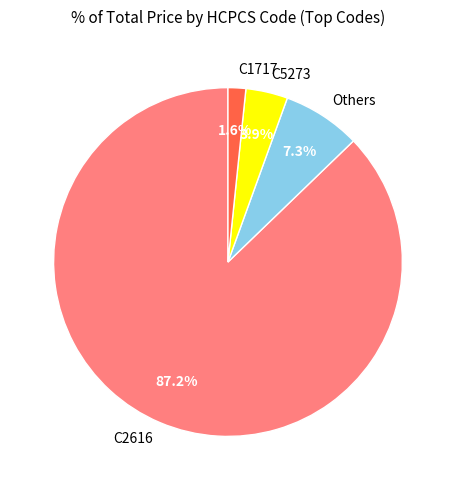

Between Others and C5273, which is larger?

Others